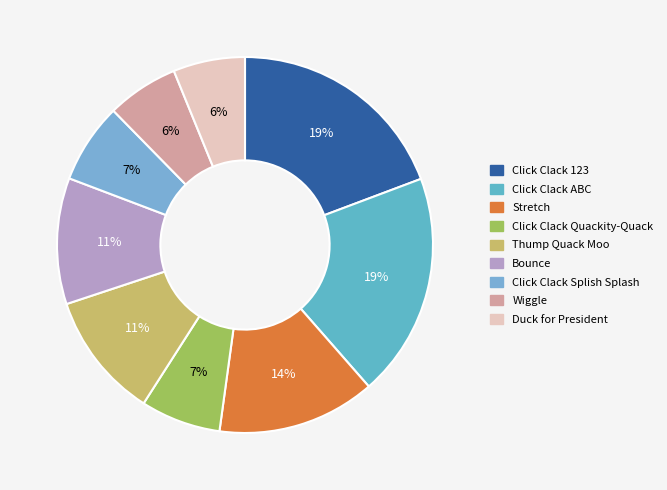

Is it true that Click Clack Splish Splash is 18% of the pie?

False